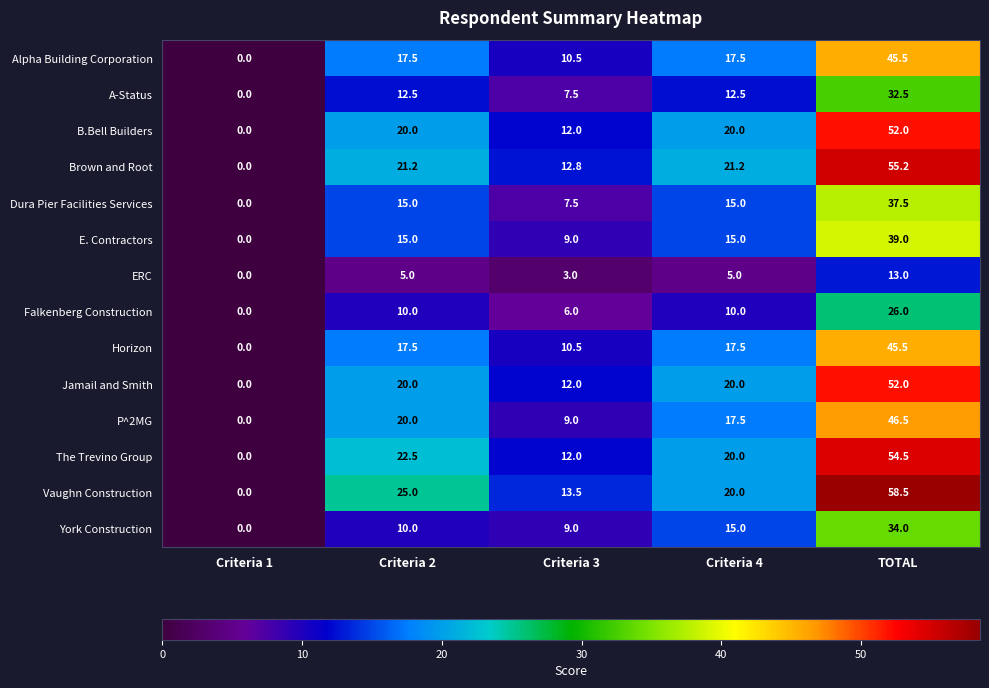

At how many categories does at least one series exceed 5?

4